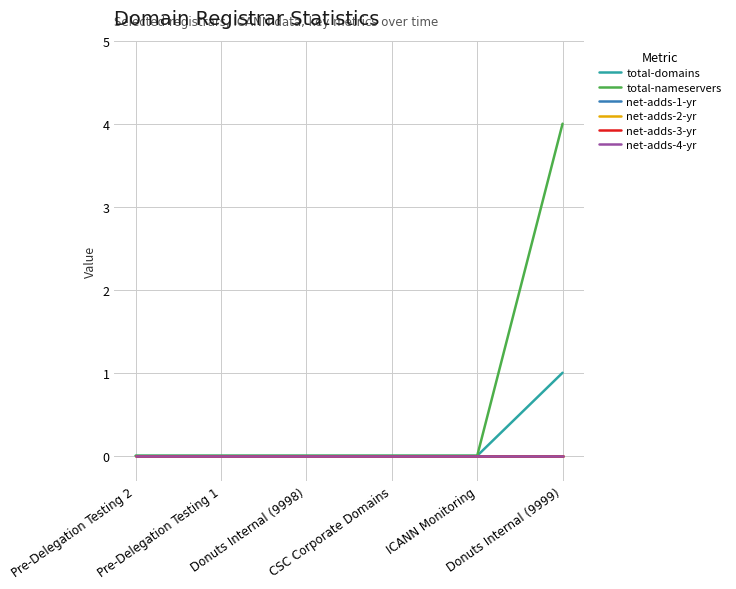

Does the chart have visible grid lines?

Yes